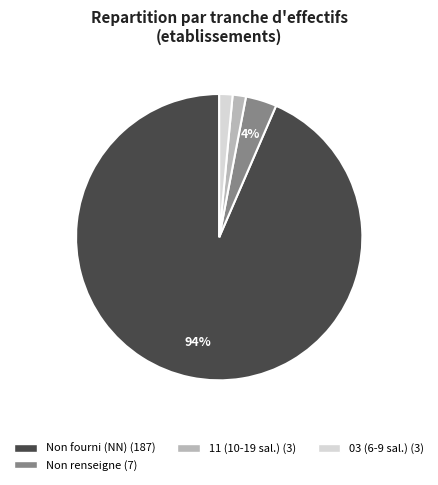

How many segments does this pie chart have?

4